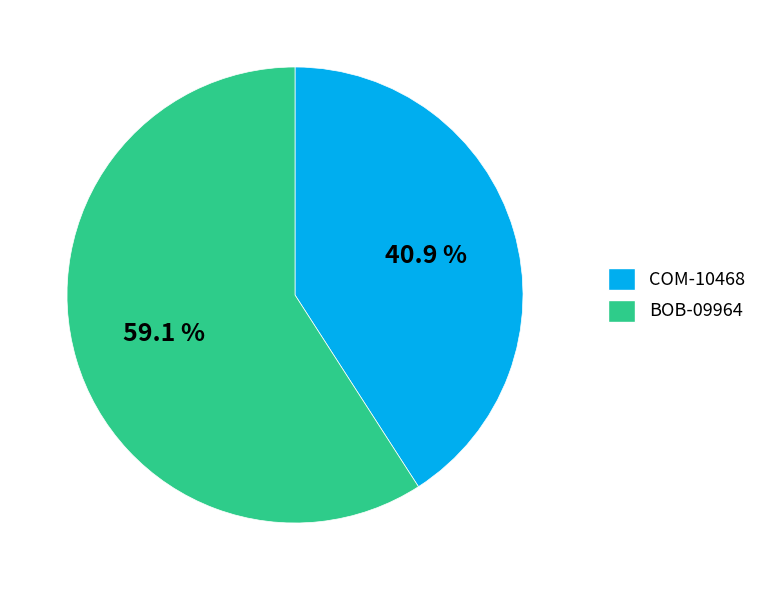

Does any single category account for the majority?

Yes